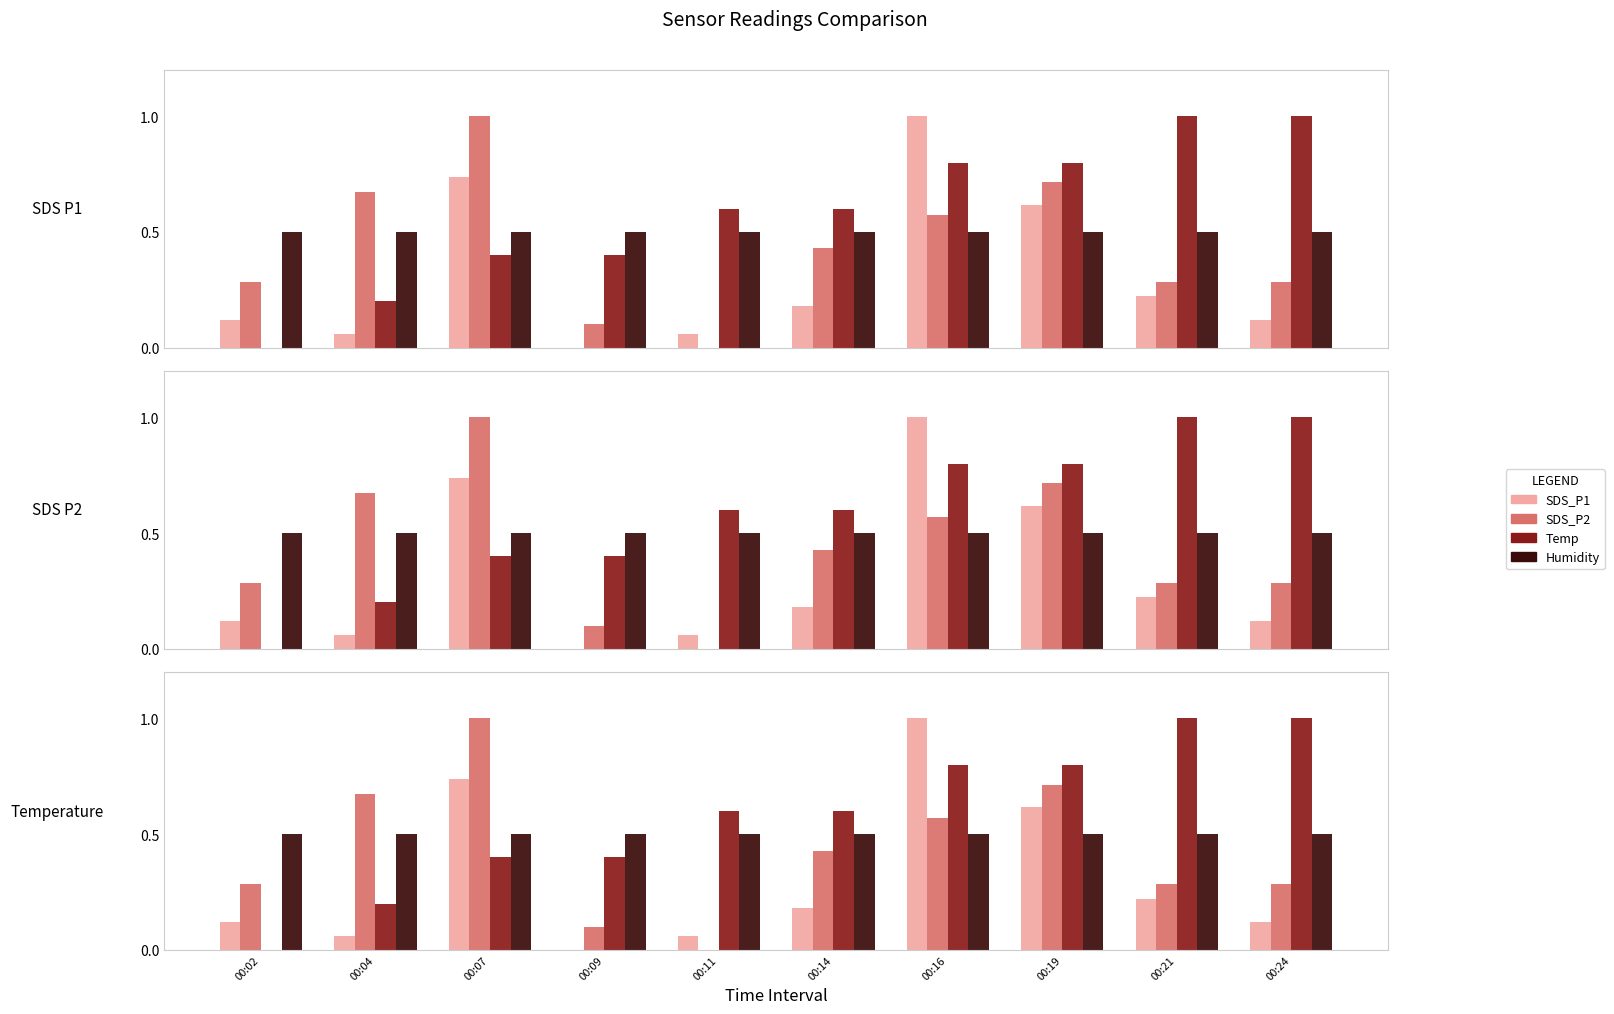

At how many categories does at least one series exceed 0?

10